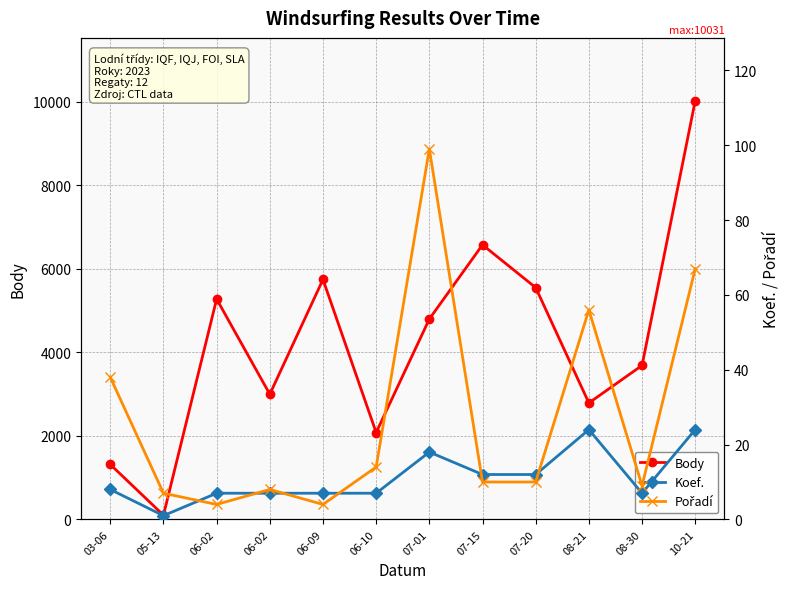

The value of Pořadí at 10-21 is 67. True or false?

True